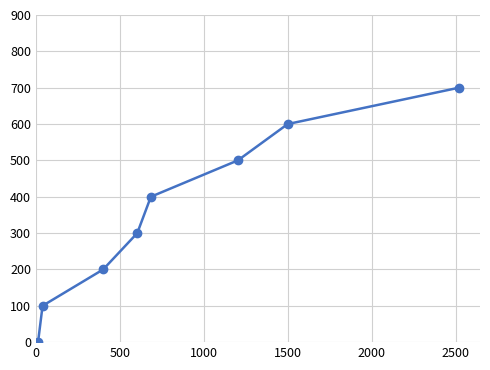

What is the average value?

350